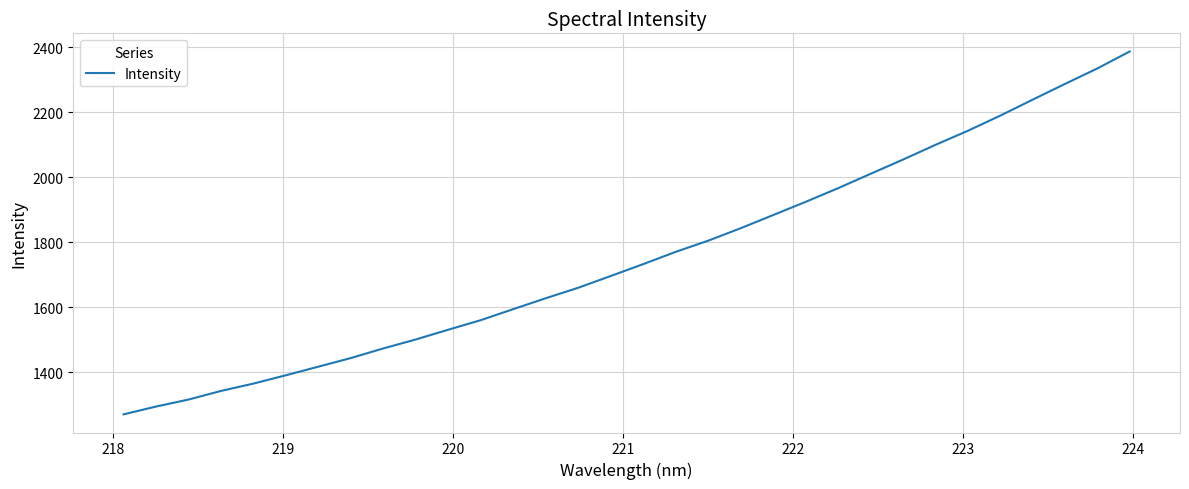

What is the smallest value displayed?

1270.2